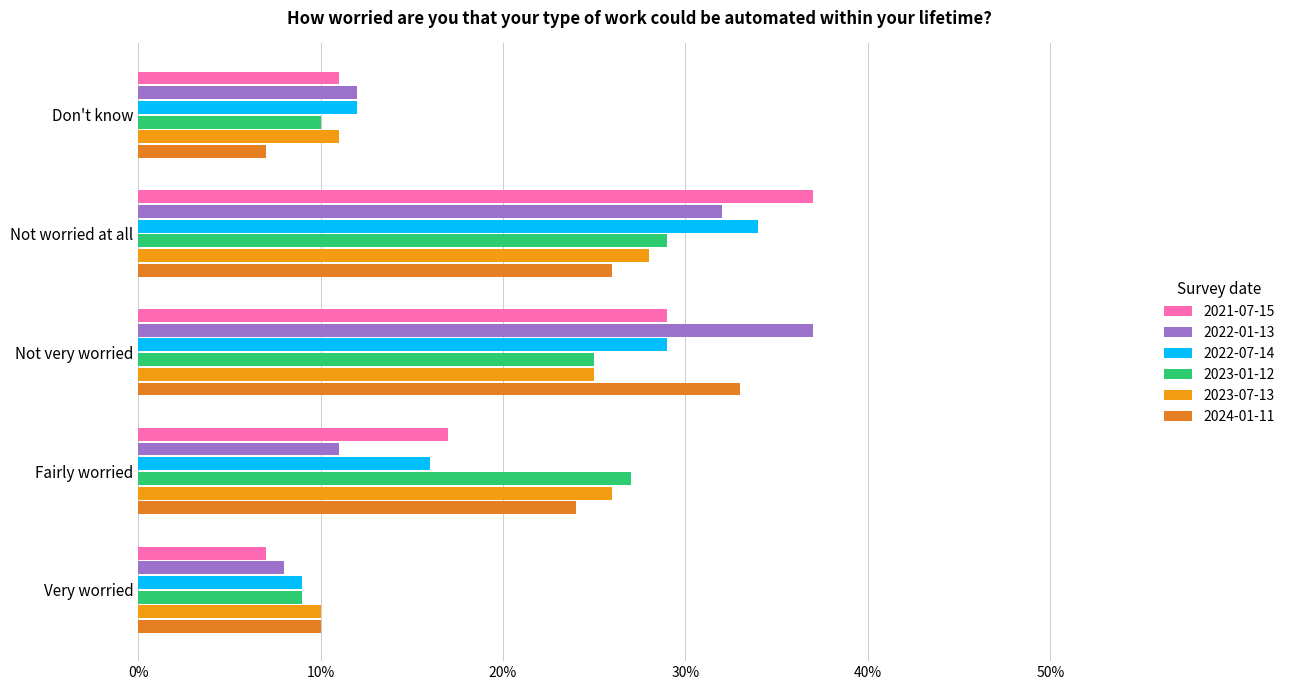

What is the difference between the highest and lowest values at Not very worried?

0.1